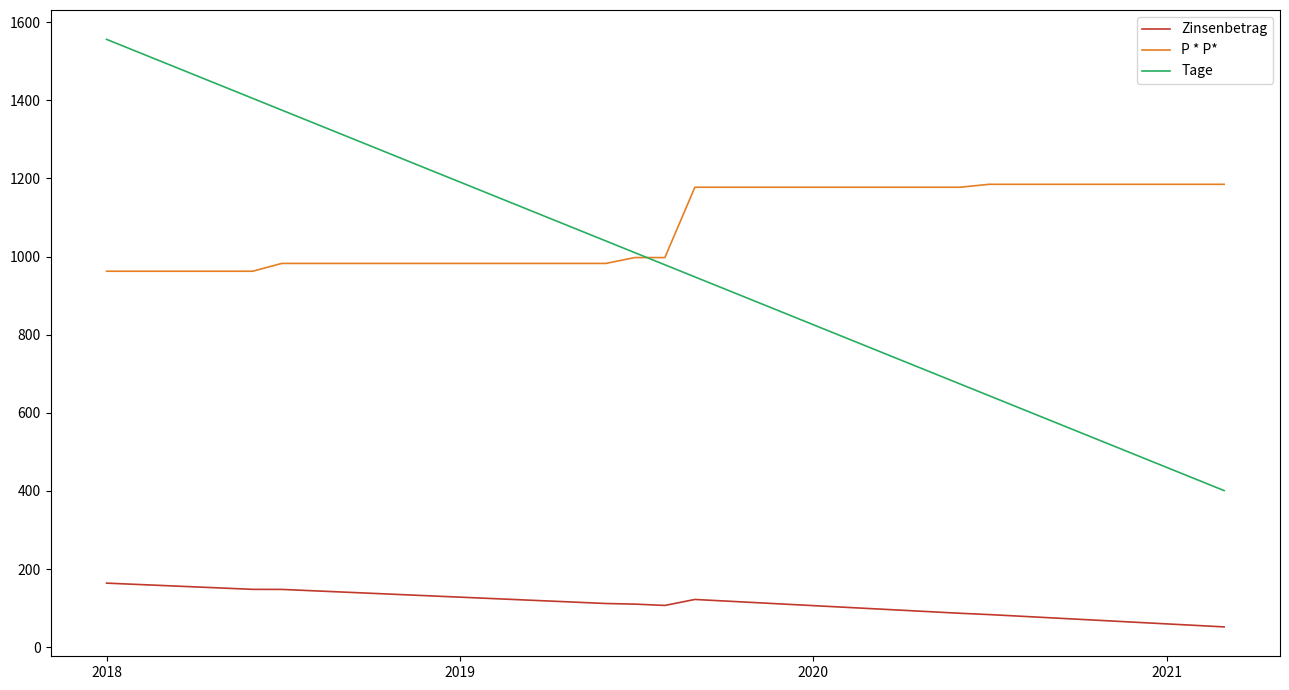

Which series has the largest range (max minus min)?

Tage